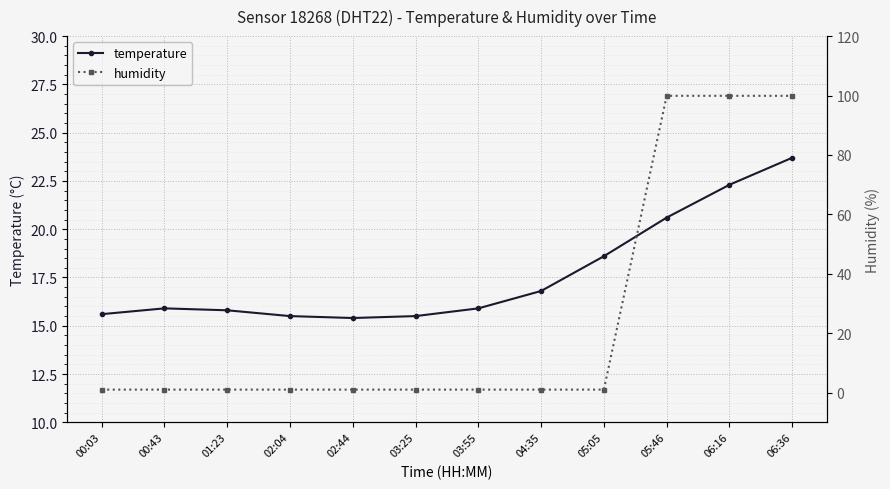

Which category has the highest value across all series?

05:46